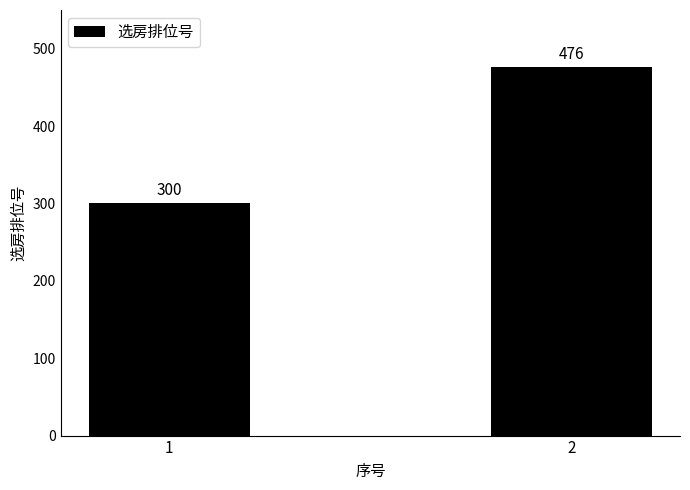

List the labels in order of value, smallest first.

1, 2